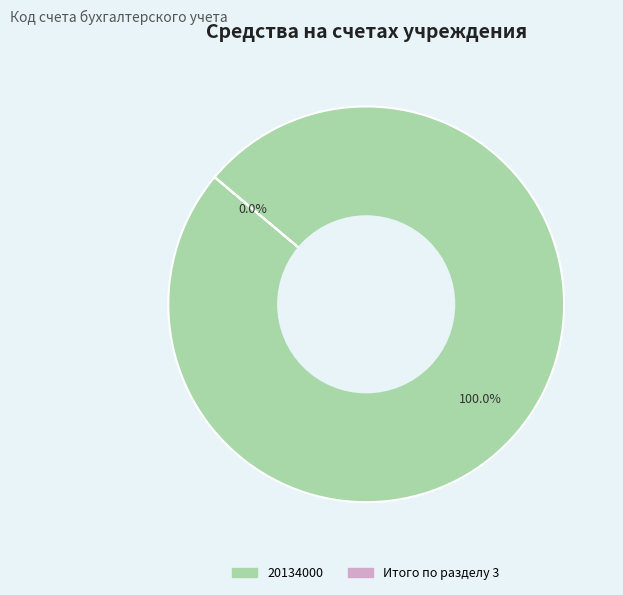

Is it true that 20134000 is 100% of the pie?

True